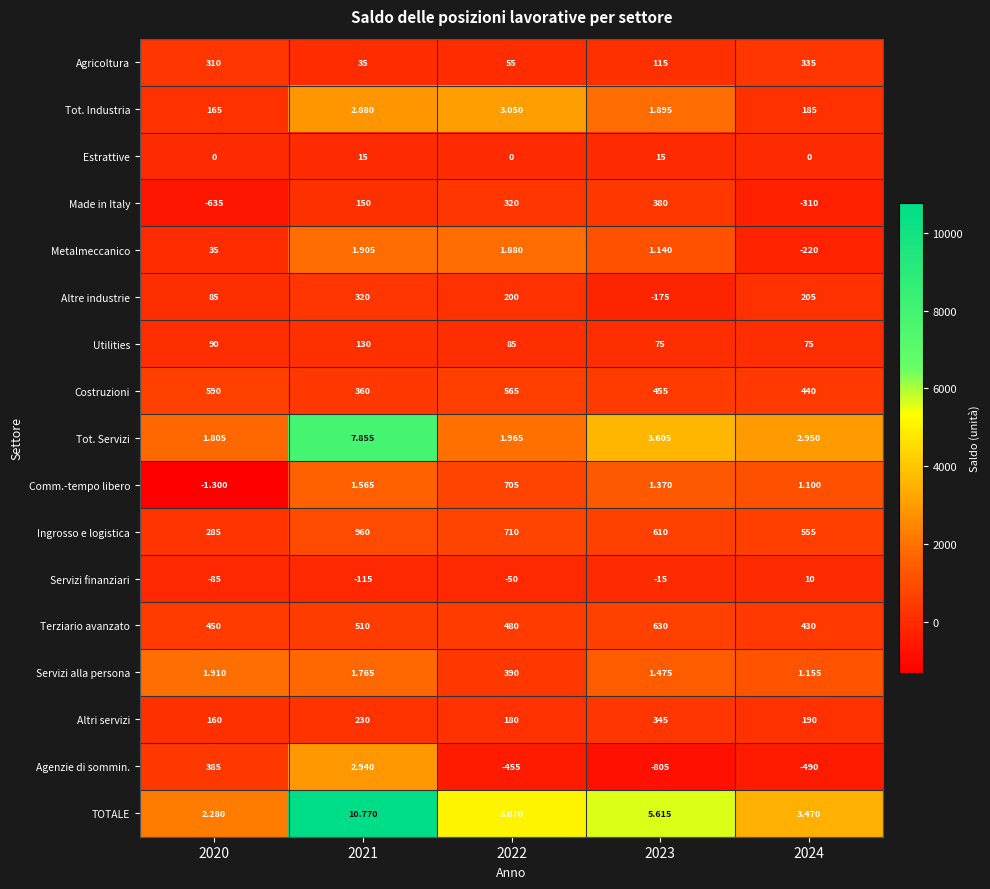

What is the difference between the highest and lowest values at 2023?

1435.0